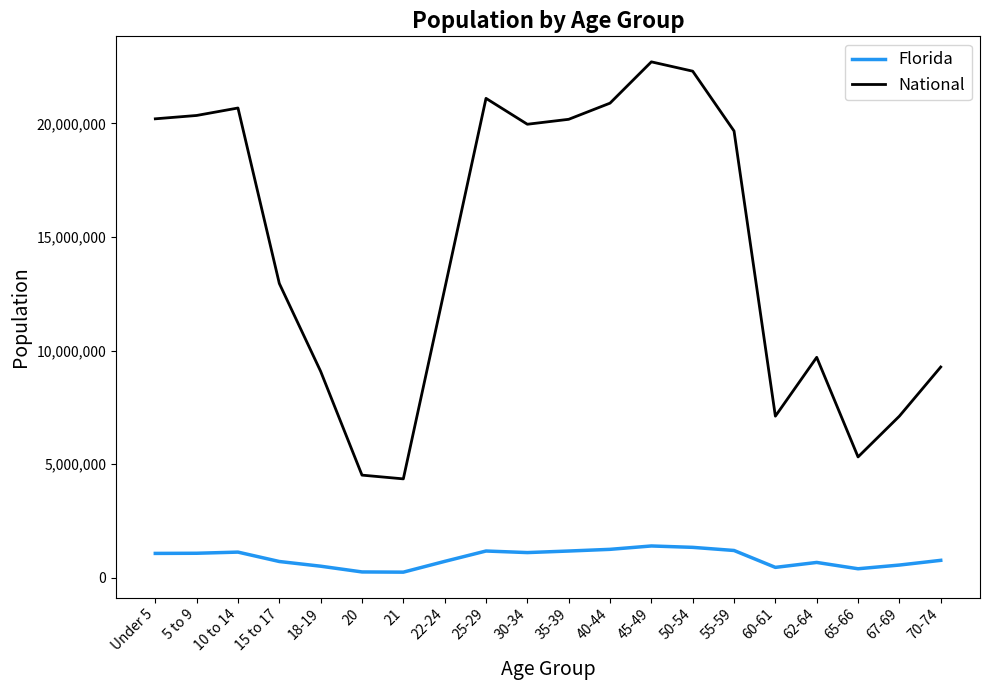

The value of National at 62-64 is 9704197. True or false?

True